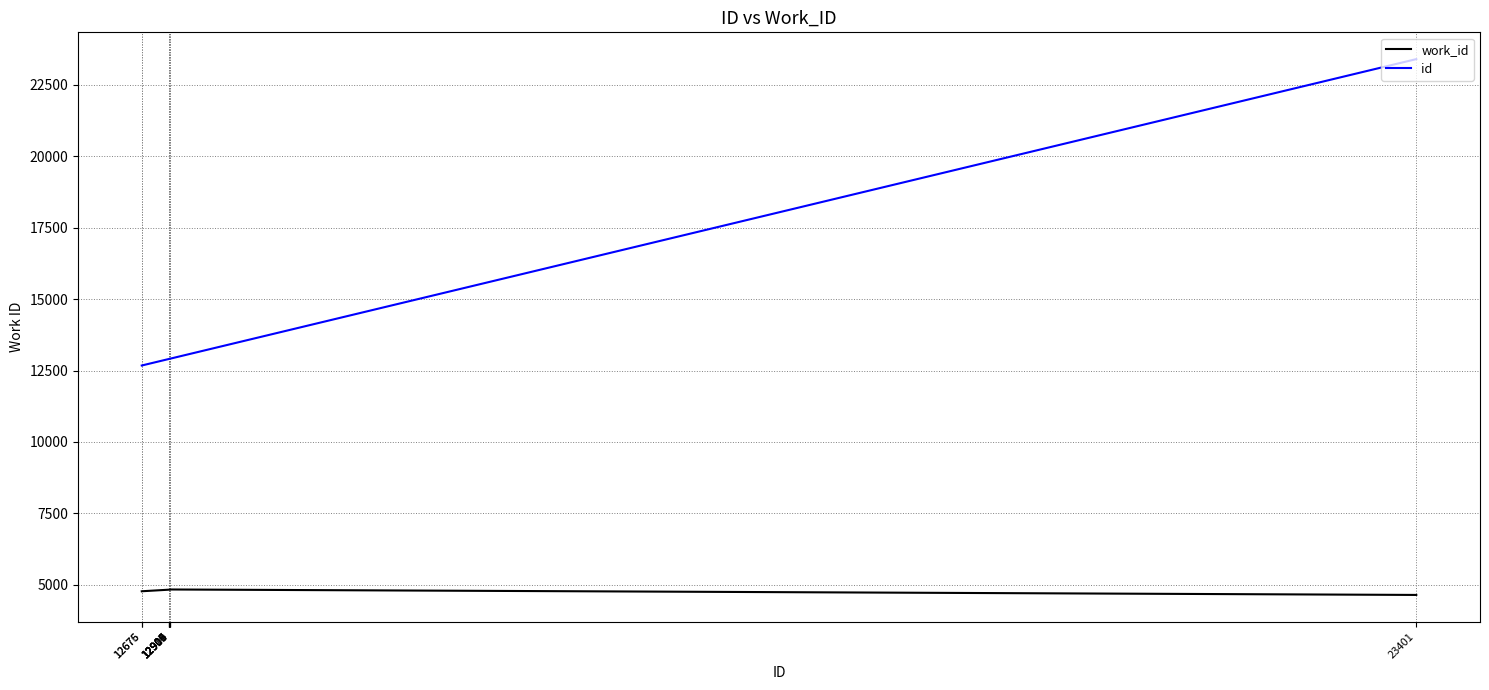

What is the approximate value of work_id at 12911?

4834